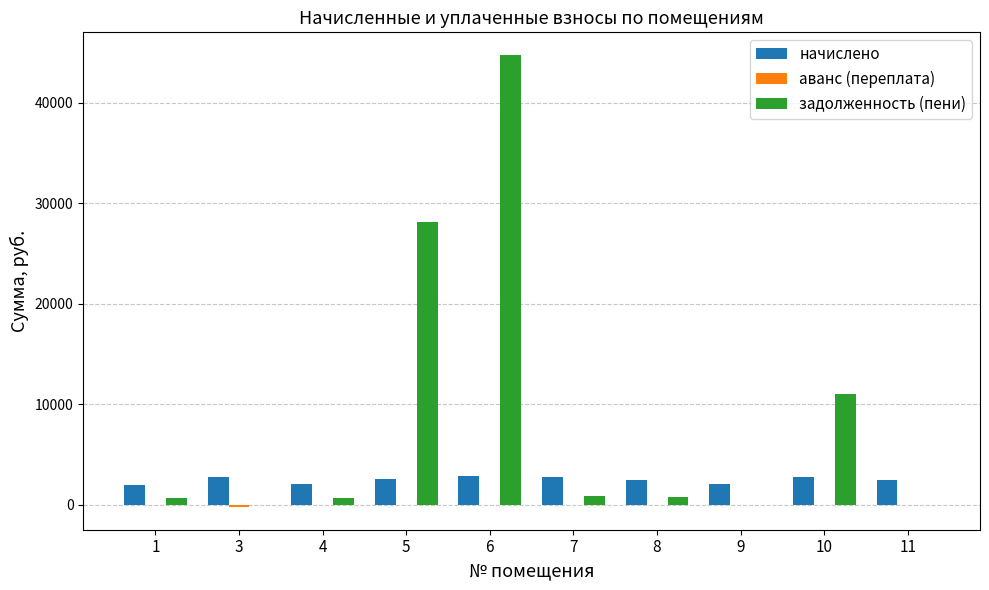

How many data points does each series have?

10